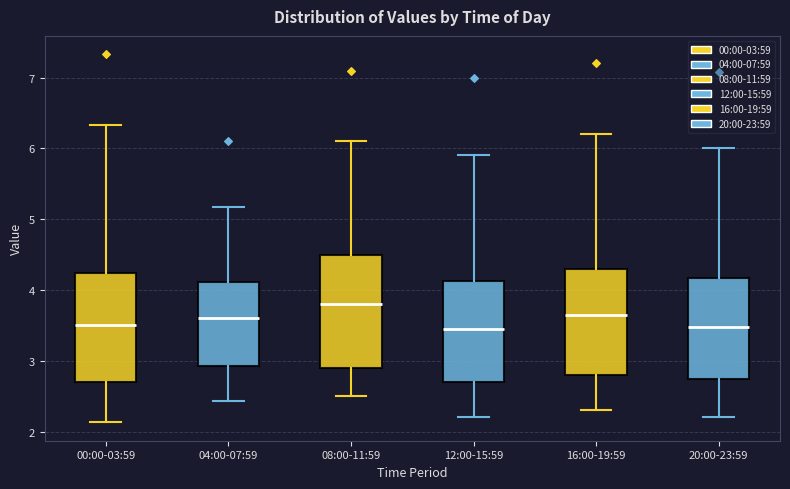

Reading left to right, transcribe this box plot: for each box, give where its median line is, the range the box spans, and where its two whiskers end, as read against the y-axis. The values are not printed on the chart, so give them approximately, as read against the axis.

00:00-03:59: median 3.5, box 2.7 to 4.2, whiskers 2.1 to 6.3
04:00-07:59: median 3.6, box 2.9 to 4.1, whiskers 2.4 to 5.2
08:00-11:59: median 3.8, box 2.9 to 4.5, whiskers 2.5 to 6.1
12:00-15:59: median 3.5, box 2.7 to 4.1, whiskers 2.2 to 5.9
16:00-19:59: median 3.7, box 2.8 to 4.3, whiskers 2.3 to 6.2
20:00-23:59: median 3.5, box 2.7 to 4.2, whiskers 2.2 to 6.0